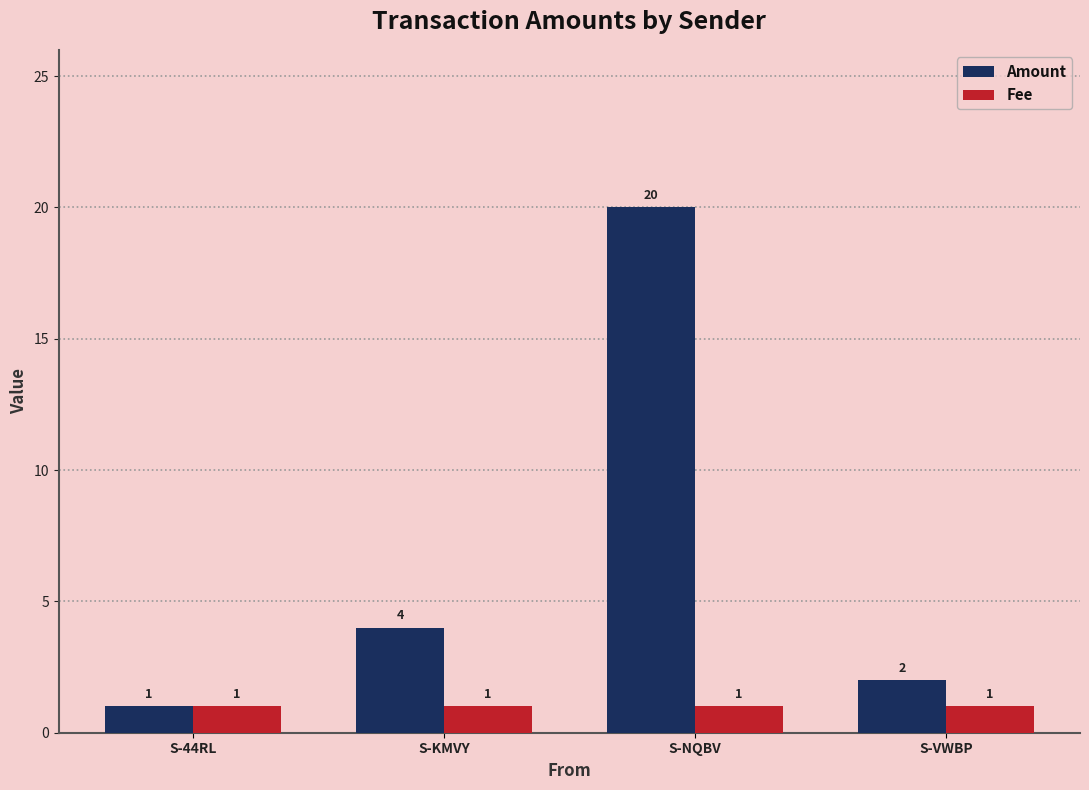

Are the bars horizontal?

No